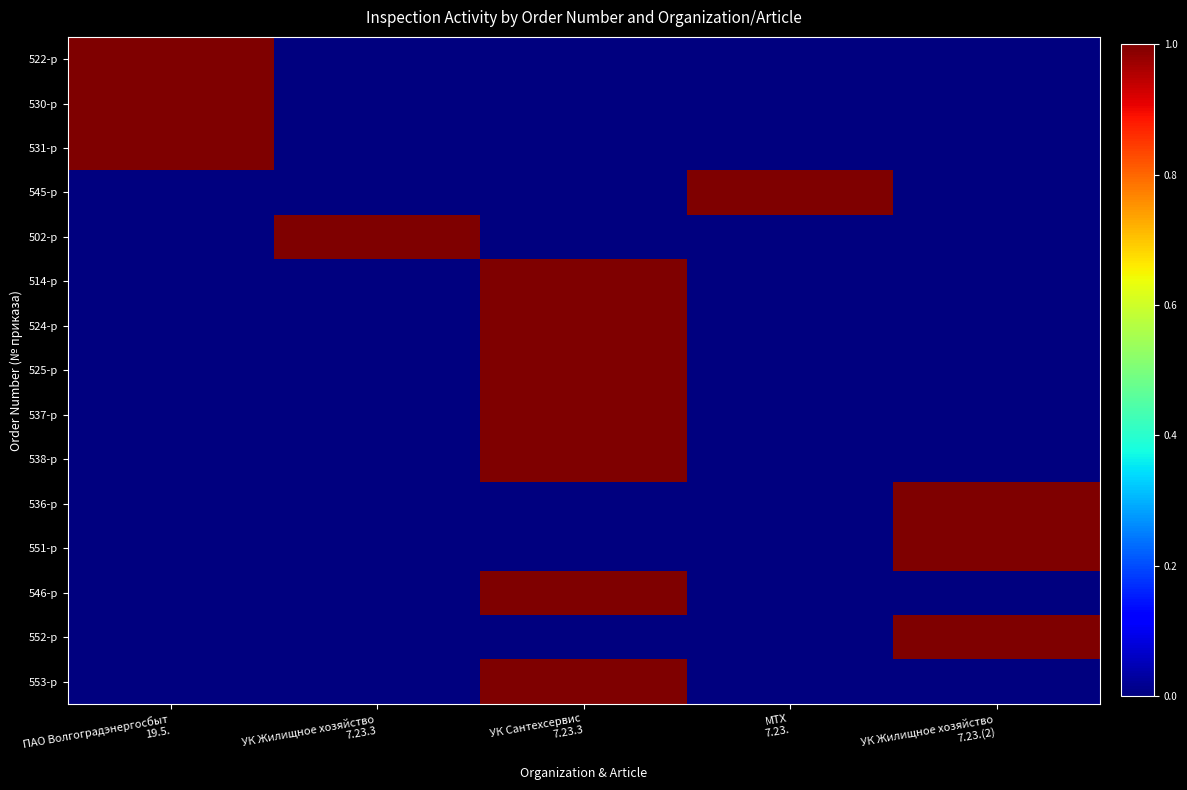

Reading left to right, transcribe all the data shown in this chart.

522-р: ПАО Волгоградэнергосбыт
19.5.=1	УК Жилищное хозяйство
7.23.3=0	УК Сантехсервис
7.23.3=0	МТХ
7.23.=0	УК Жилищное хозяйство
7.23.(2)=0
530-р: ПАО Волгоградэнергосбыт
19.5.=1	УК Жилищное хозяйство
7.23.3=0	УК Сантехсервис
7.23.3=0	МТХ
7.23.=0	УК Жилищное хозяйство
7.23.(2)=0
531-р: ПАО Волгоградэнергосбыт
19.5.=1	УК Жилищное хозяйство
7.23.3=0	УК Сантехсервис
7.23.3=0	МТХ
7.23.=0	УК Жилищное хозяйство
7.23.(2)=0
545-р: ПАО Волгоградэнергосбыт
19.5.=0	УК Жилищное хозяйство
7.23.3=0	УК Сантехсервис
7.23.3=0	МТХ
7.23.=1	УК Жилищное хозяйство
7.23.(2)=0
502-р: ПАО Волгоградэнергосбыт
19.5.=0	УК Жилищное хозяйство
7.23.3=1	УК Сантехсервис
7.23.3=0	МТХ
7.23.=0	УК Жилищное хозяйство
7.23.(2)=0
514-р: ПАО Волгоградэнергосбыт
19.5.=0	УК Жилищное хозяйство
7.23.3=0	УК Сантехсервис
7.23.3=1	МТХ
7.23.=0	УК Жилищное хозяйство
7.23.(2)=0
524-р: ПАО Волгоградэнергосбыт
19.5.=0	УК Жилищное хозяйство
7.23.3=0	УК Сантехсервис
7.23.3=1	МТХ
7.23.=0	УК Жилищное хозяйство
7.23.(2)=0
525-р: ПАО Волгоградэнергосбыт
19.5.=0	УК Жилищное хозяйство
7.23.3=0	УК Сантехсервис
7.23.3=1	МТХ
7.23.=0	УК Жилищное хозяйство
7.23.(2)=0
537-р: ПАО Волгоградэнергосбыт
19.5.=0	УК Жилищное хозяйство
7.23.3=0	УК Сантехсервис
7.23.3=1	МТХ
7.23.=0	УК Жилищное хозяйство
7.23.(2)=0
538-р: ПАО Волгоградэнергосбыт
19.5.=0	УК Жилищное хозяйство
7.23.3=0	УК Сантехсервис
7.23.3=1	МТХ
7.23.=0	УК Жилищное хозяйство
7.23.(2)=0
536-р: ПАО Волгоградэнергосбыт
19.5.=0	УК Жилищное хозяйство
7.23.3=0	УК Сантехсервис
7.23.3=0	МТХ
7.23.=0	УК Жилищное хозяйство
7.23.(2)=1
551-р: ПАО Волгоградэнергосбыт
19.5.=0	УК Жилищное хозяйство
7.23.3=0	УК Сантехсервис
7.23.3=0	МТХ
7.23.=0	УК Жилищное хозяйство
7.23.(2)=1
546-р: ПАО Волгоградэнергосбыт
19.5.=0	УК Жилищное хозяйство
7.23.3=0	УК Сантехсервис
7.23.3=1	МТХ
7.23.=0	УК Жилищное хозяйство
7.23.(2)=0
552-р: ПАО Волгоградэнергосбыт
19.5.=0	УК Жилищное хозяйство
7.23.3=0	УК Сантехсервис
7.23.3=0	МТХ
7.23.=0	УК Жилищное хозяйство
7.23.(2)=1
553-р: ПАО Волгоградэнергосбыт
19.5.=0	УК Жилищное хозяйство
7.23.3=0	УК Сантехсервис
7.23.3=1	МТХ
7.23.=0	УК Жилищное хозяйство
7.23.(2)=0